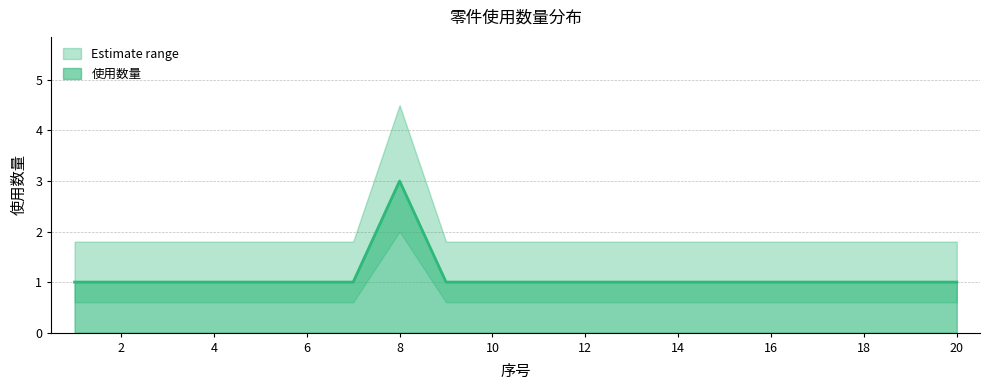

True or false: the data has more than 2 interior local peaks.

False